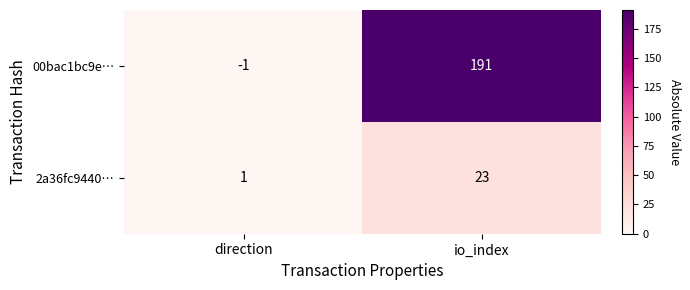

At which label is 00bac1bc9e… closest to 95?

direction